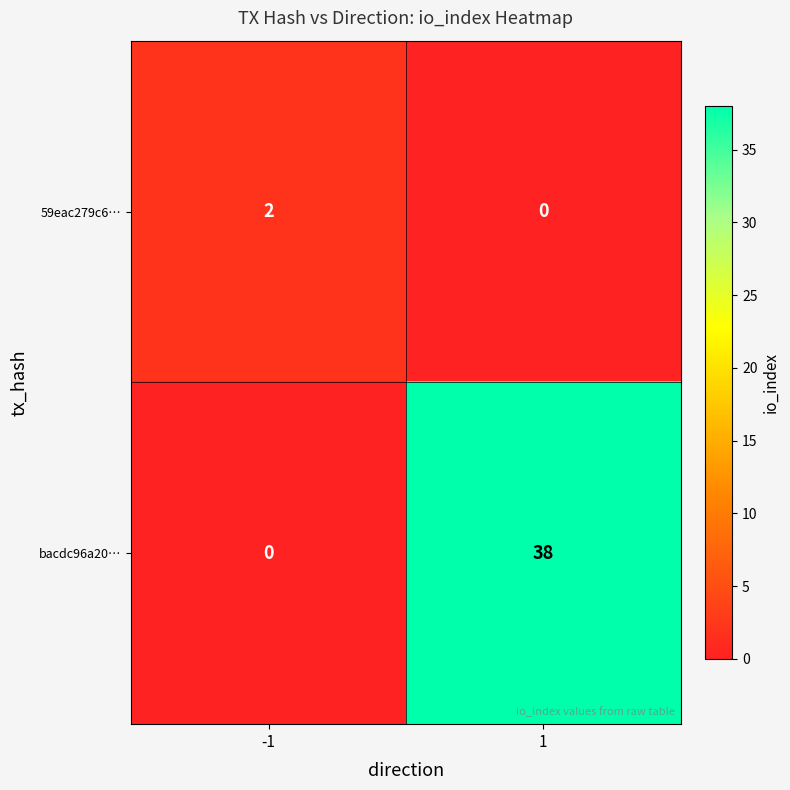

The bacdc96a20… series shows 0 at -1. True or false?

True